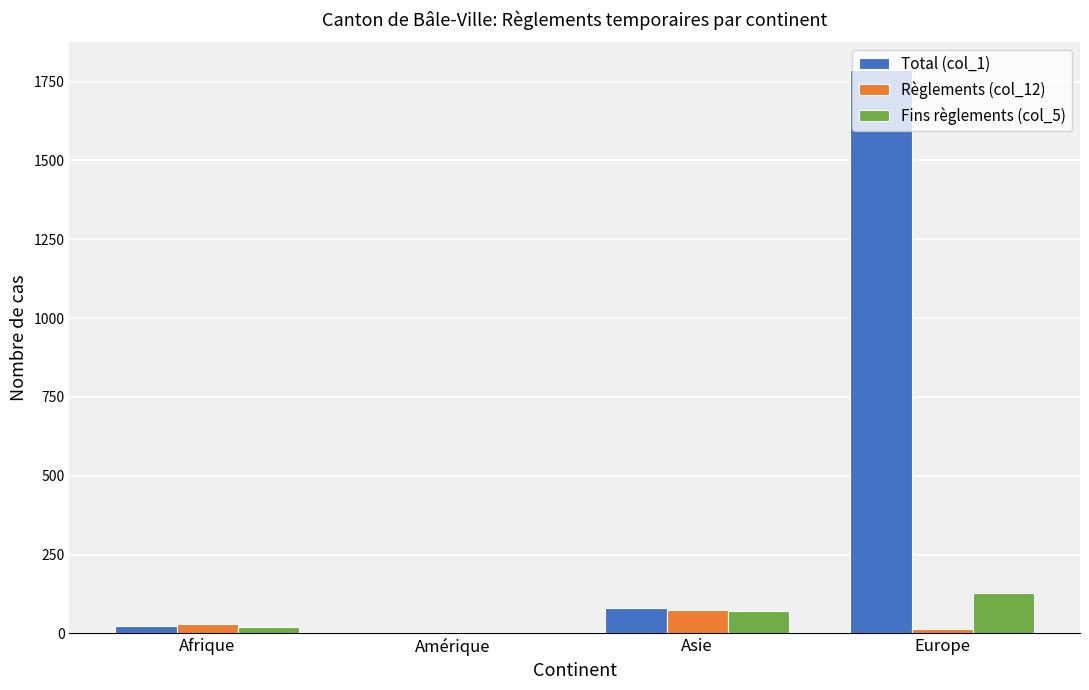

Is the value of Règlements (col_12) at Europe greater than the value of Fins règlements (col_5) at Asie?

No